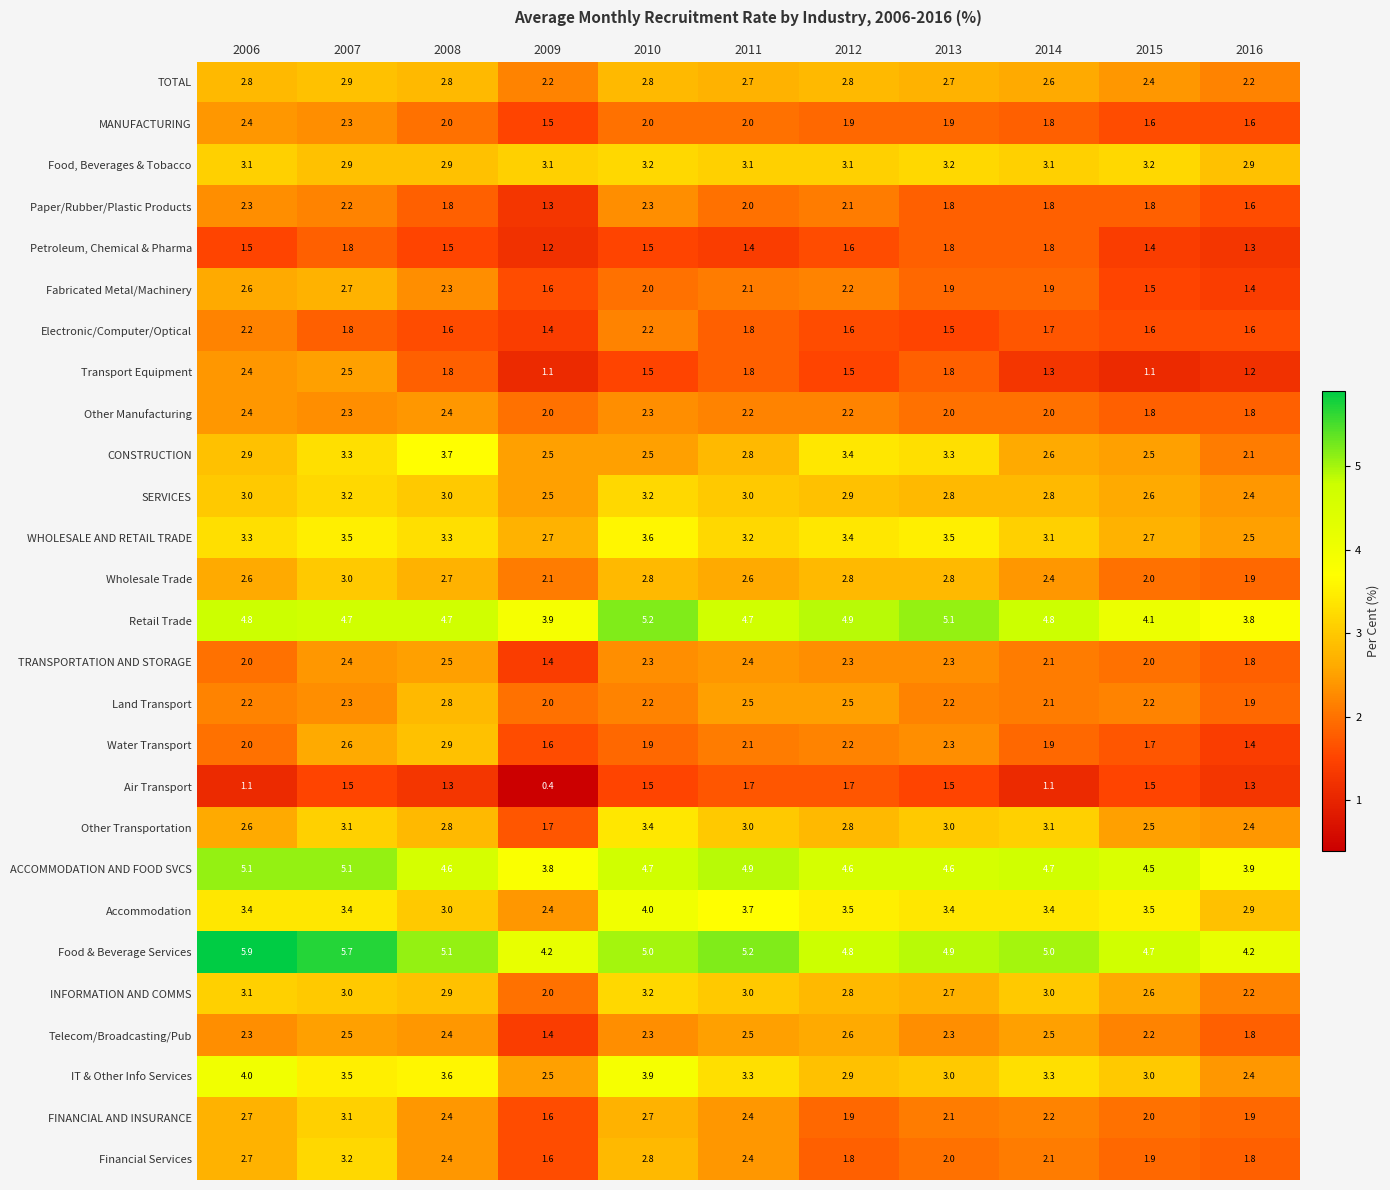

What is the difference between the maximum and second lowest values in the Other Manufacturing series?

0.6